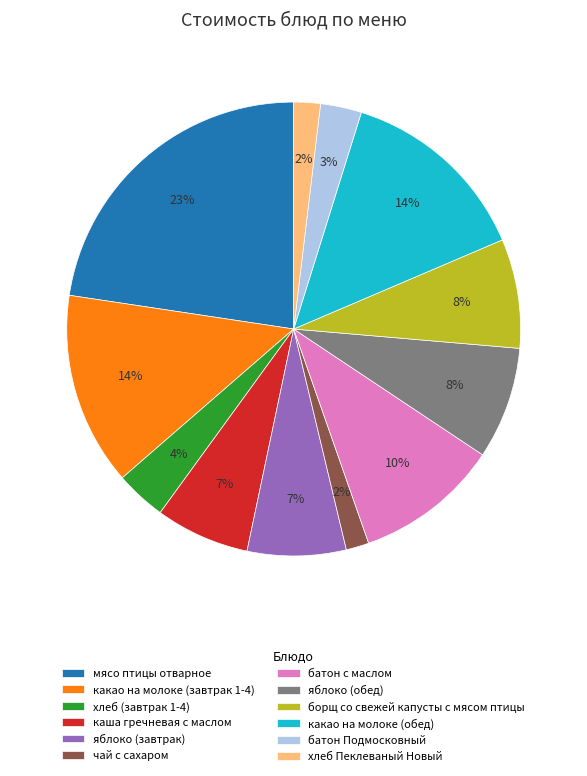

Count the number of slices in the pie.

12